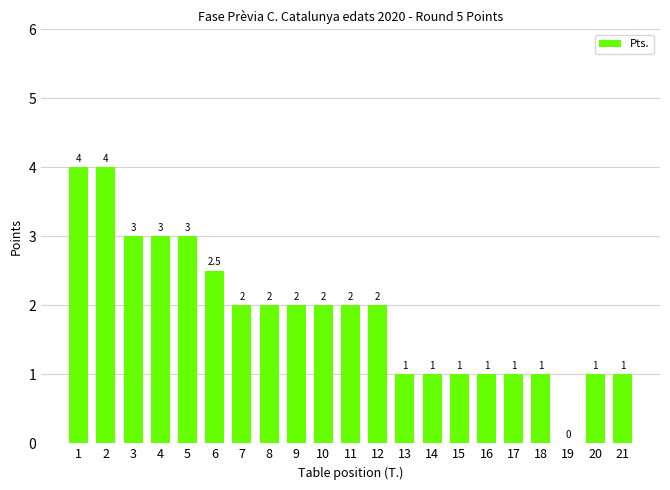

Read the value at 15.

1.0